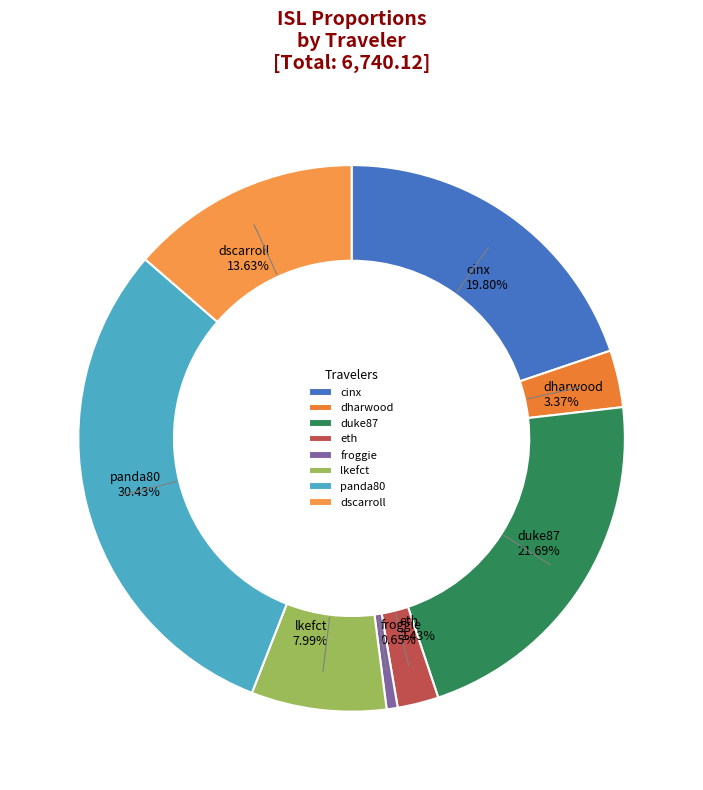

Is dscarroll the majority of the pie?

No